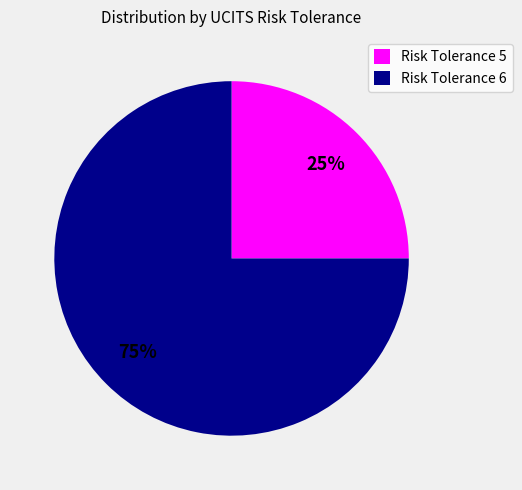

The Risk Tolerance 6 slice represents 75% of the pie. True or false?

True